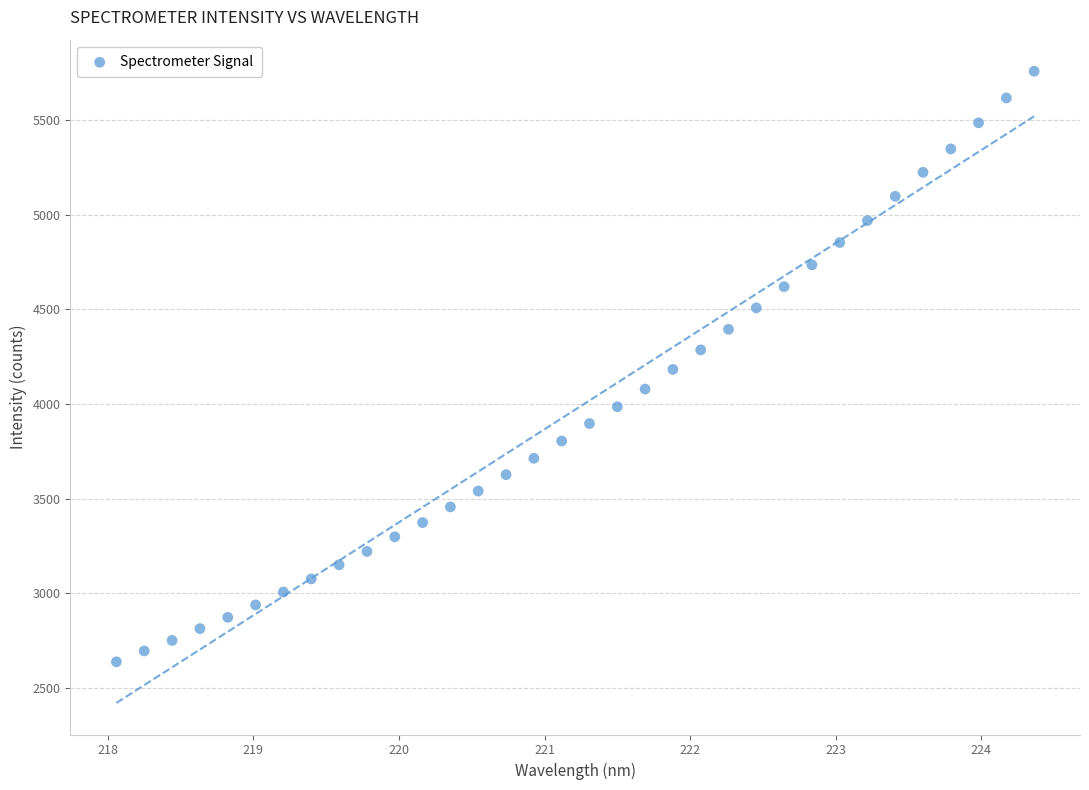

What is the range of X values (max minus min)?

6.3